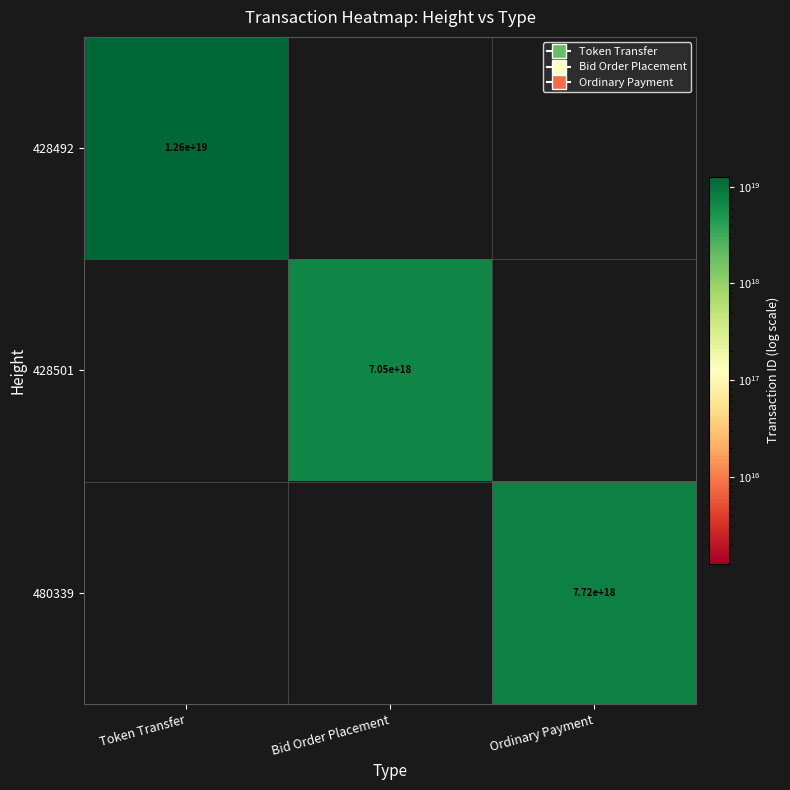

Is it true that 428492 equals 12600000000000000000 at Token Transfer?

True